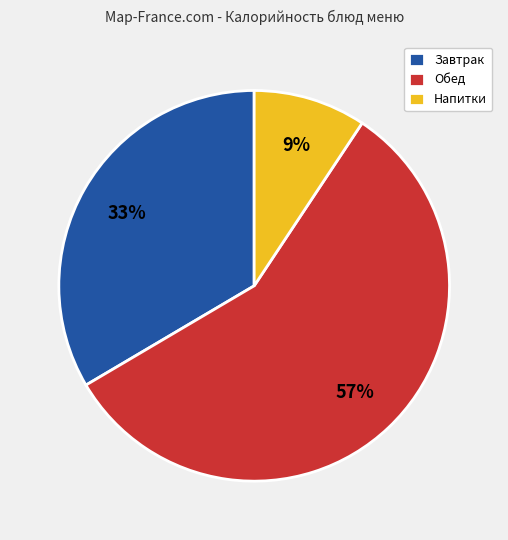

Which category has the smallest portion of the pie?

Напитки